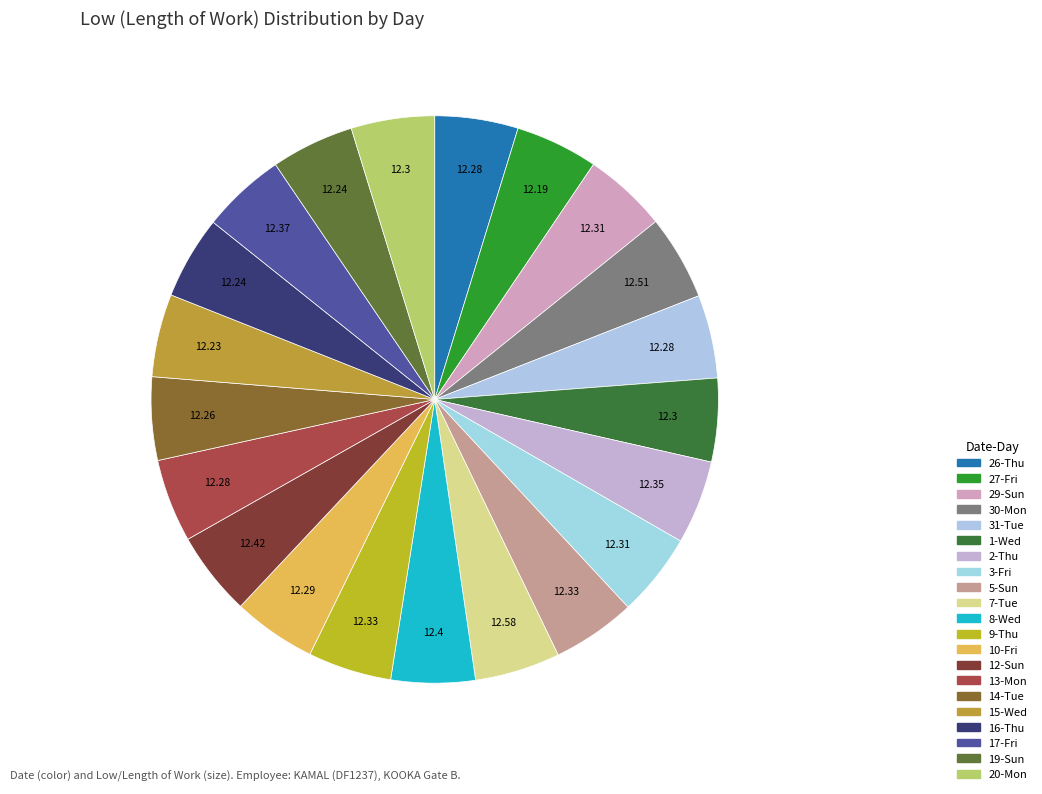

The 17-Fri slice represents 5% of the pie. True or false?

True